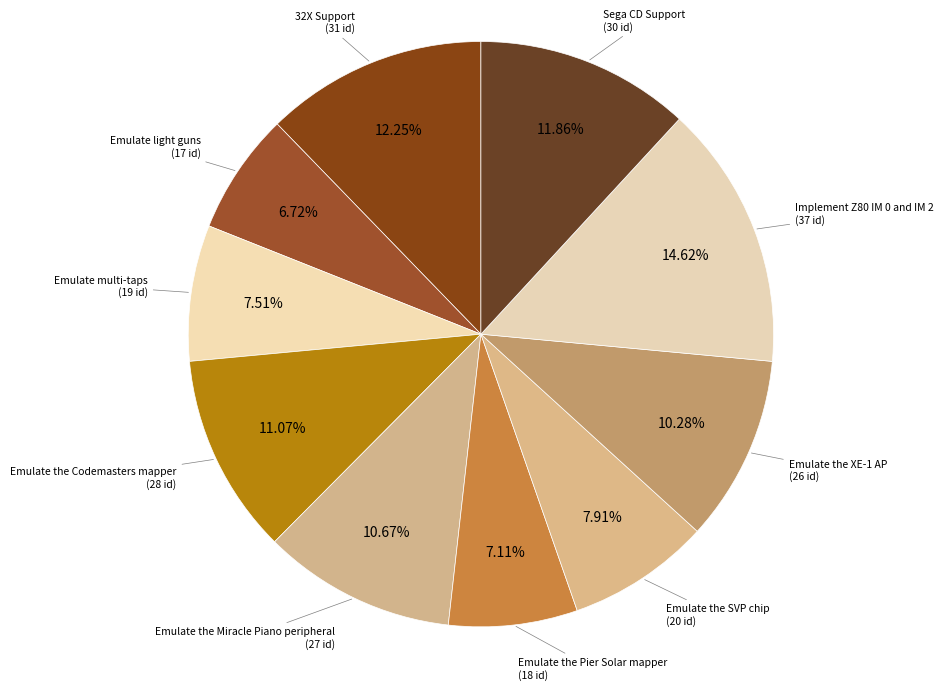

The Emulate the SVP chip slice represents 8% of the pie. True or false?

True